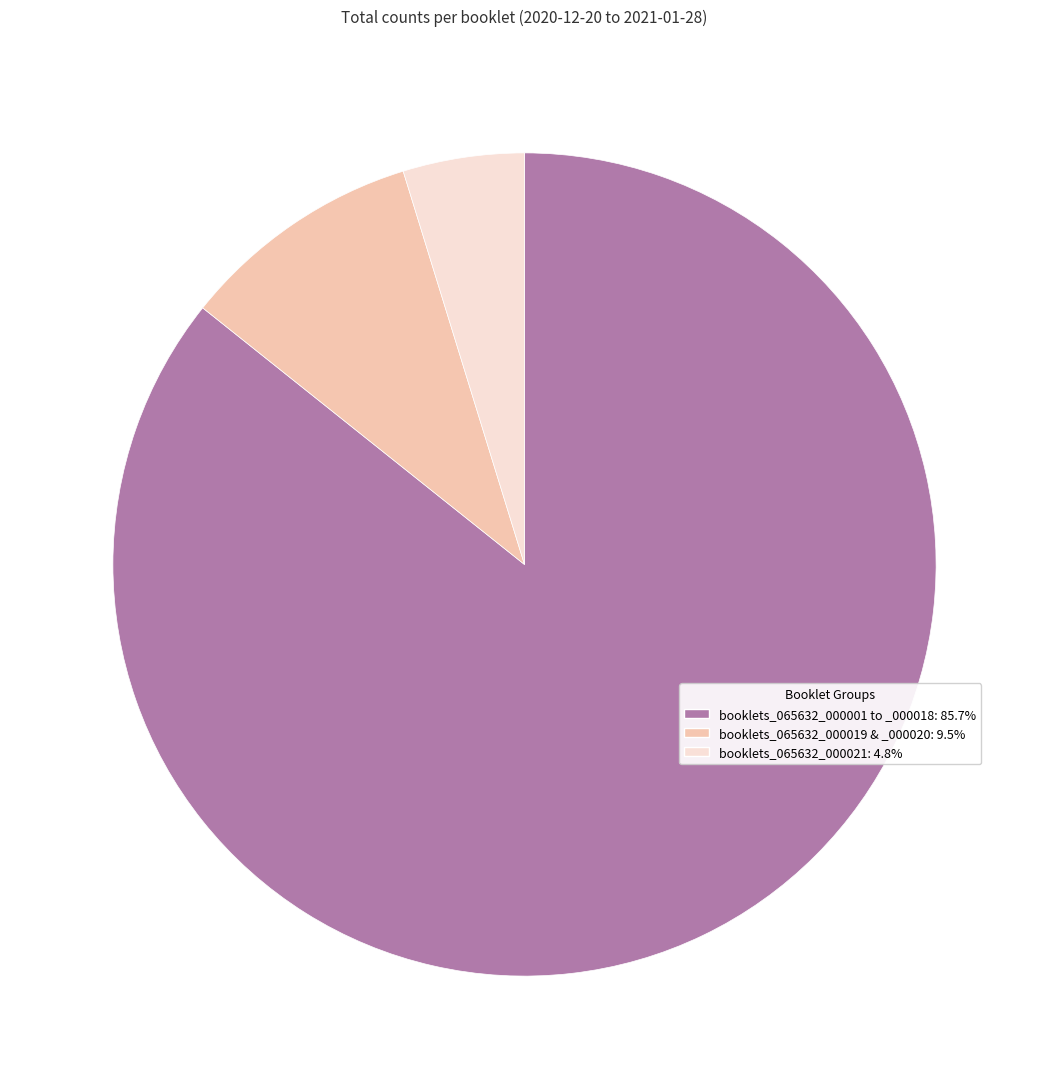

What is the ratio of the value at booklets_065632_000019 & _000020: 9.5% to the value at booklets_065632_000021: 4.8%?

2.0